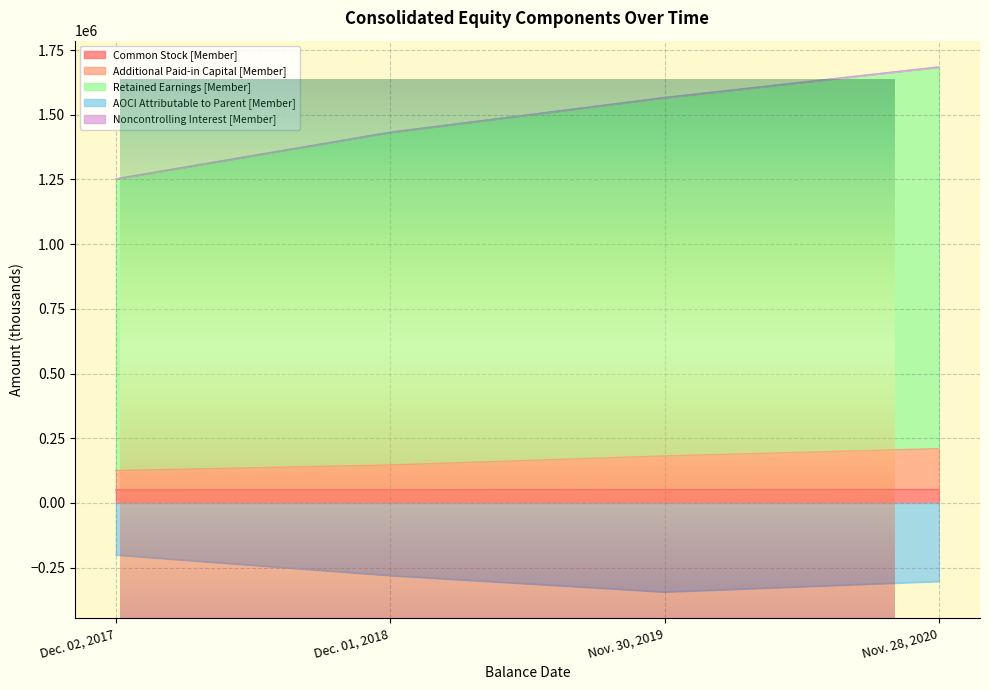

Which series changed the most between Dec. 02, 2017 and Nov. 30, 2019?

Retained Earnings [Member]